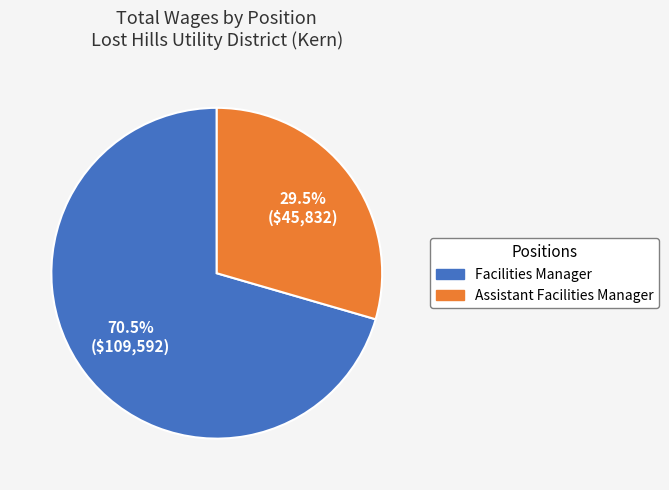

The Assistant Facilities Manager slice represents 39% of the pie. True or false?

False